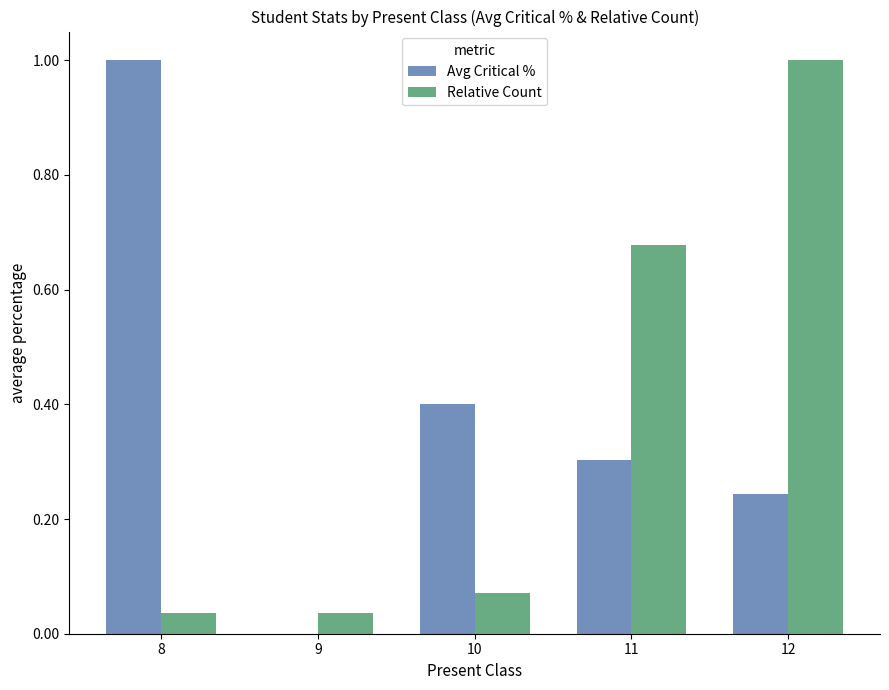

Is it true that Avg Critical % equals 0.0 at 9?

True